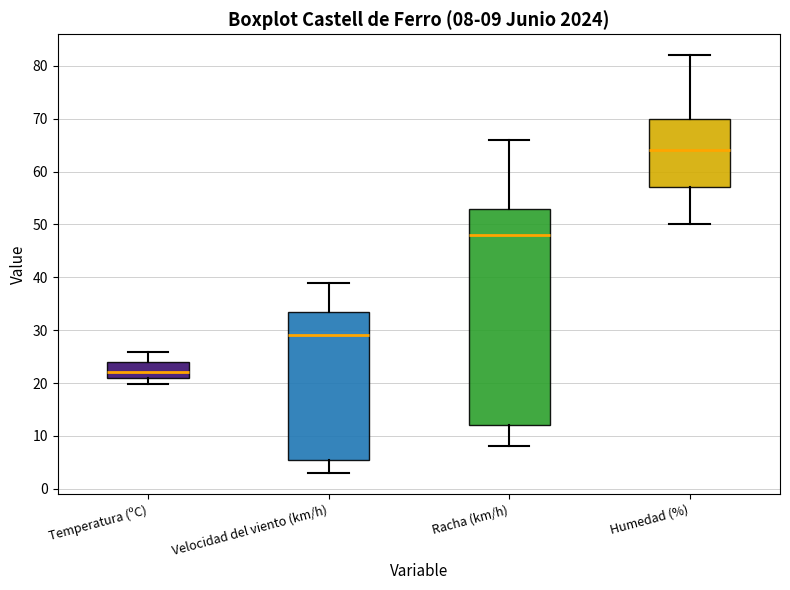

Which box is the tallest, from its lower edge to its upper edge?

Racha (km/h)